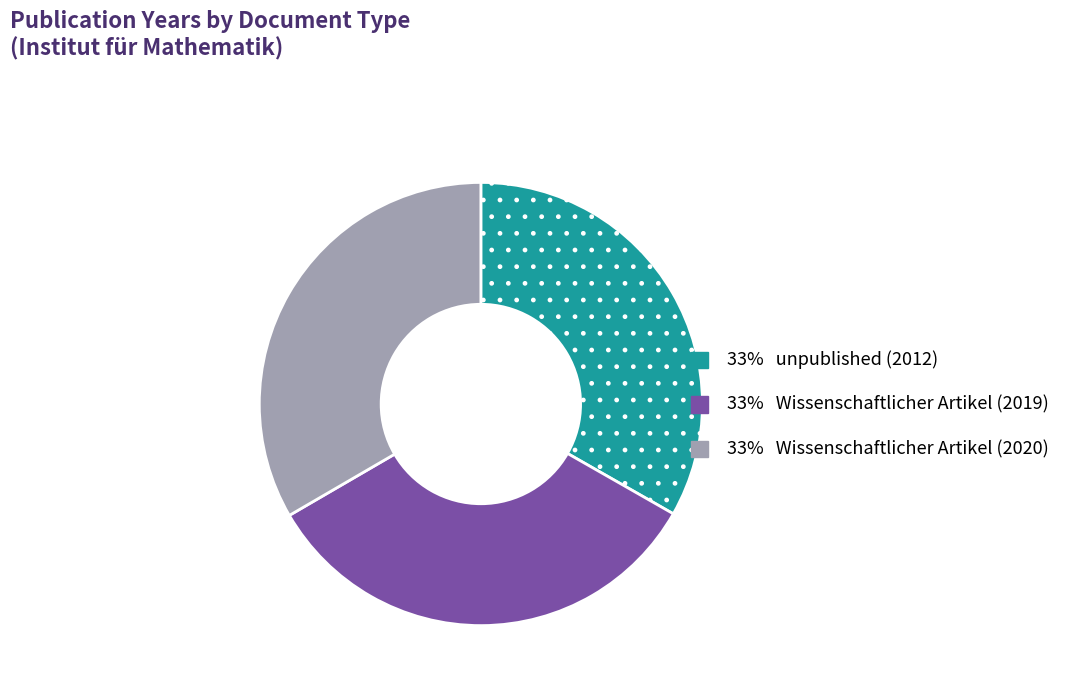

Is there any slice that represents more than half of the pie?

No